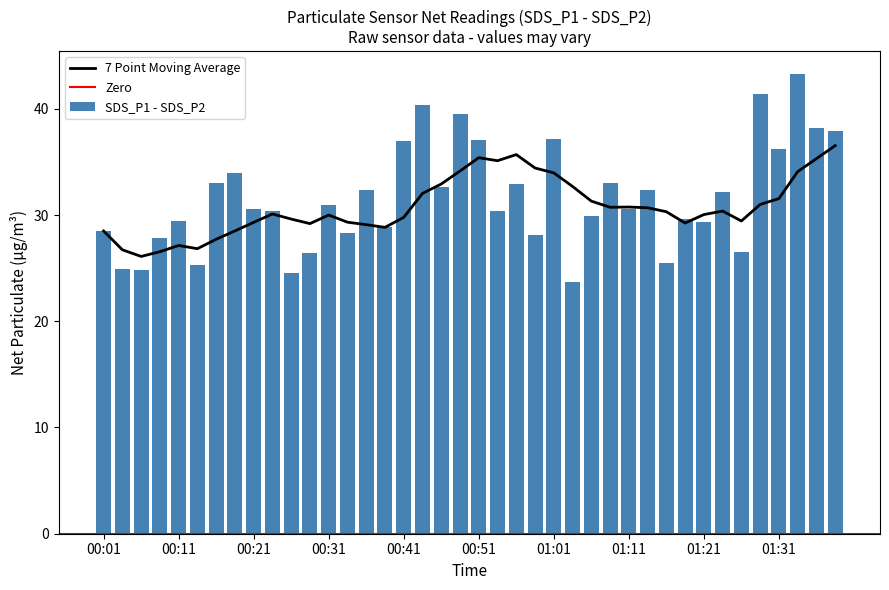

What is the sum of all SDS_P1 - SDS_P2 values?

1265.2